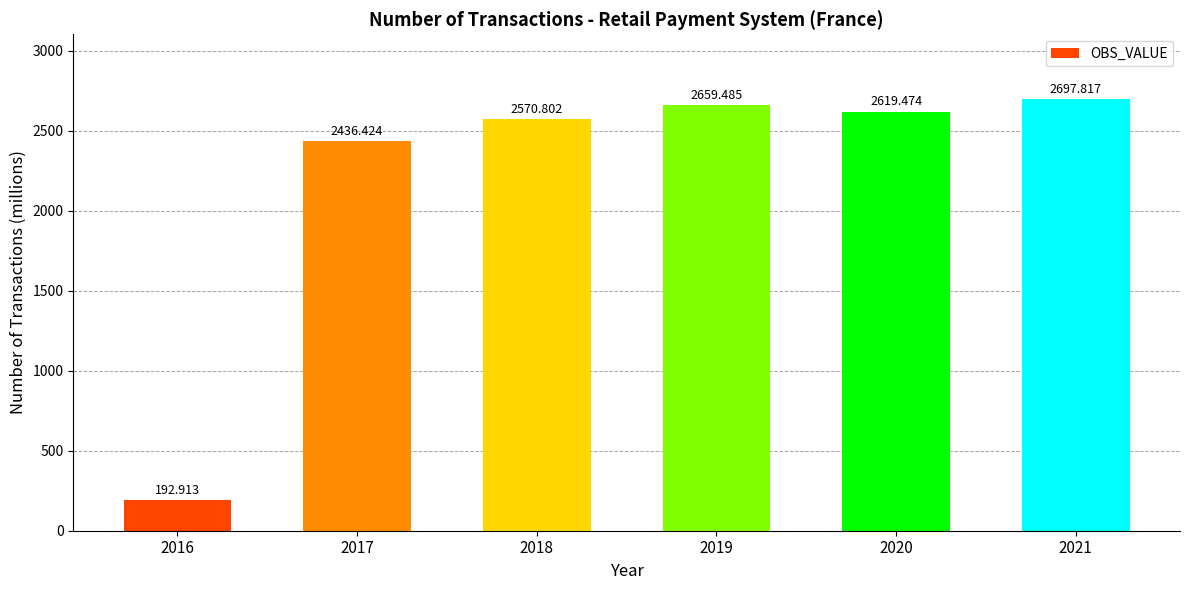

Which has a higher value, 2019 or 2020?

2019